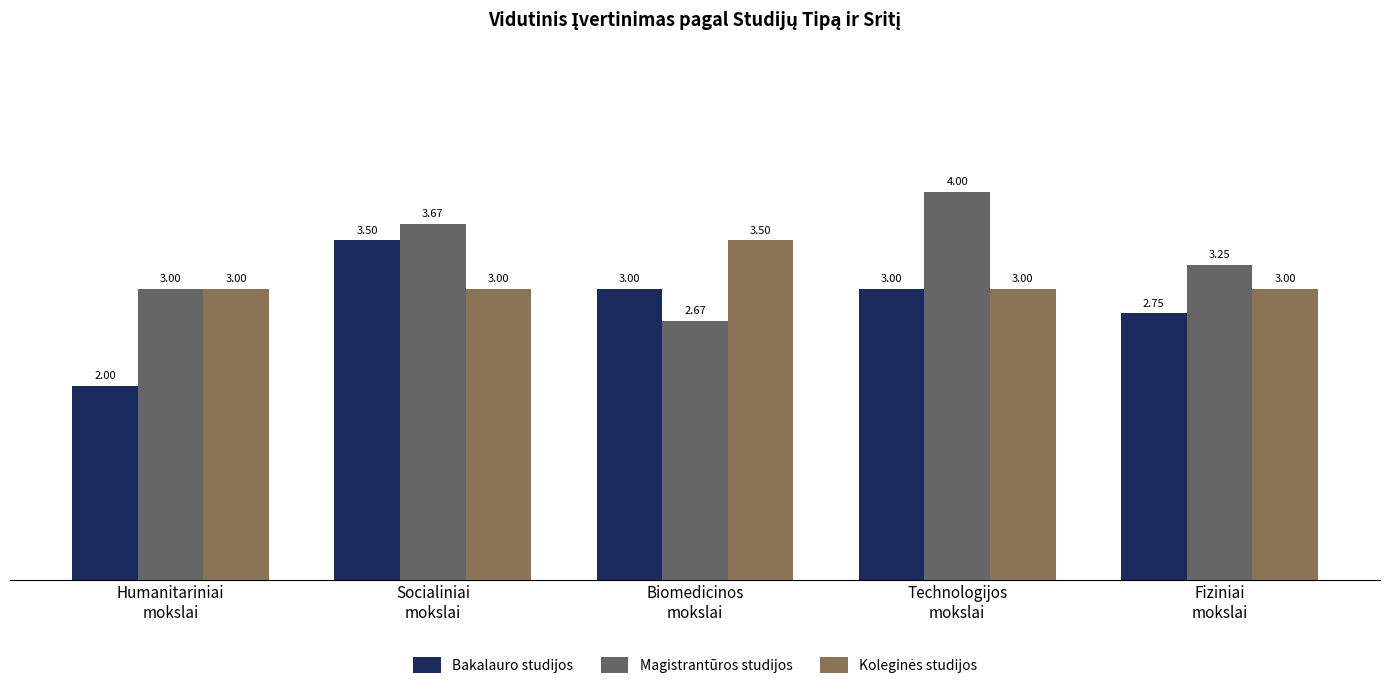

What is the label of the 1st bar from the right?

Fiziniai
mokslai